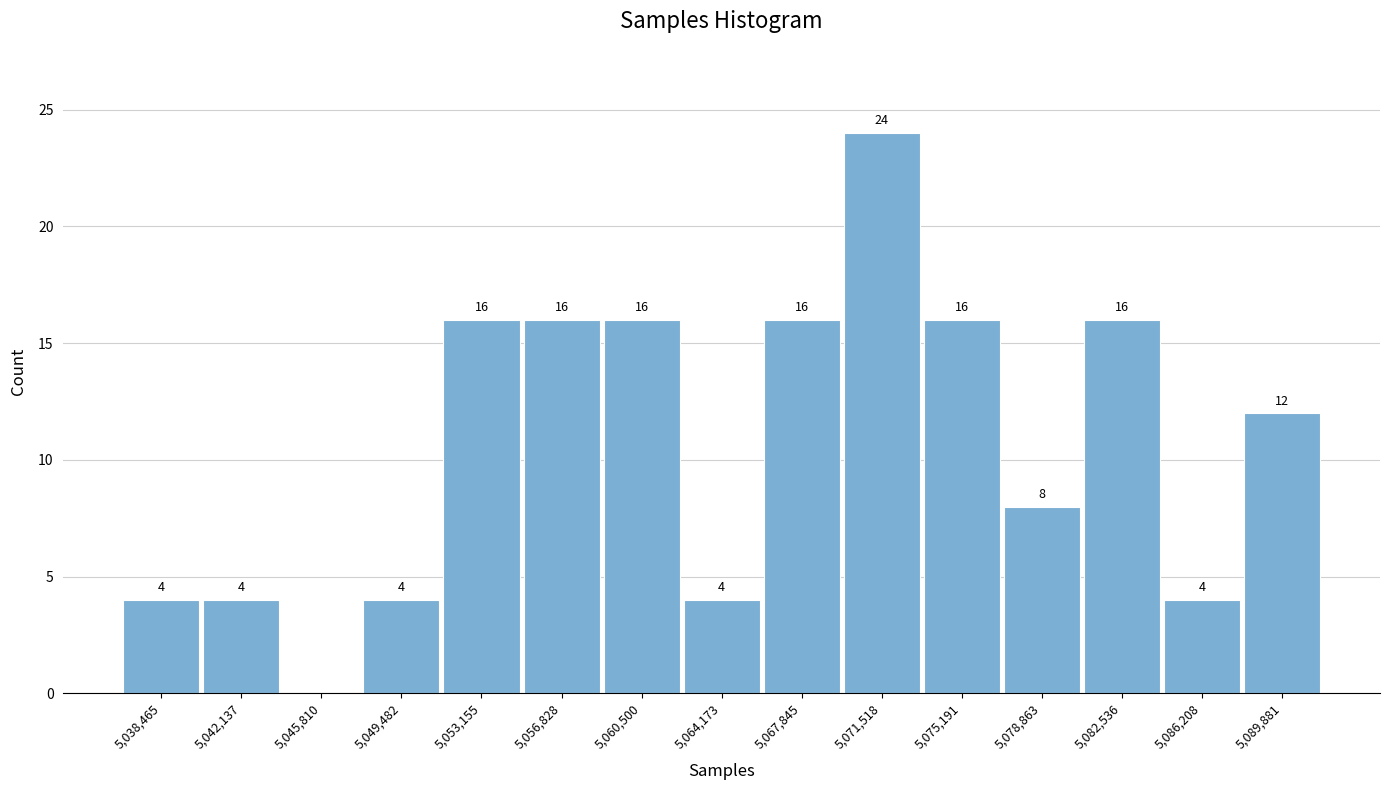

Reading left to right, transcribe all the data shown in this chart.

5,038,465=4	5,042,137=4	5,045,810=0	5,049,482=4	5,053,155=16	5,056,828=16	5,060,500=16	5,064,173=4	5,067,845=16	5,071,518=24	5,075,191=16	5,078,863=8	5,082,536=16	5,086,208=4	5,089,881=12